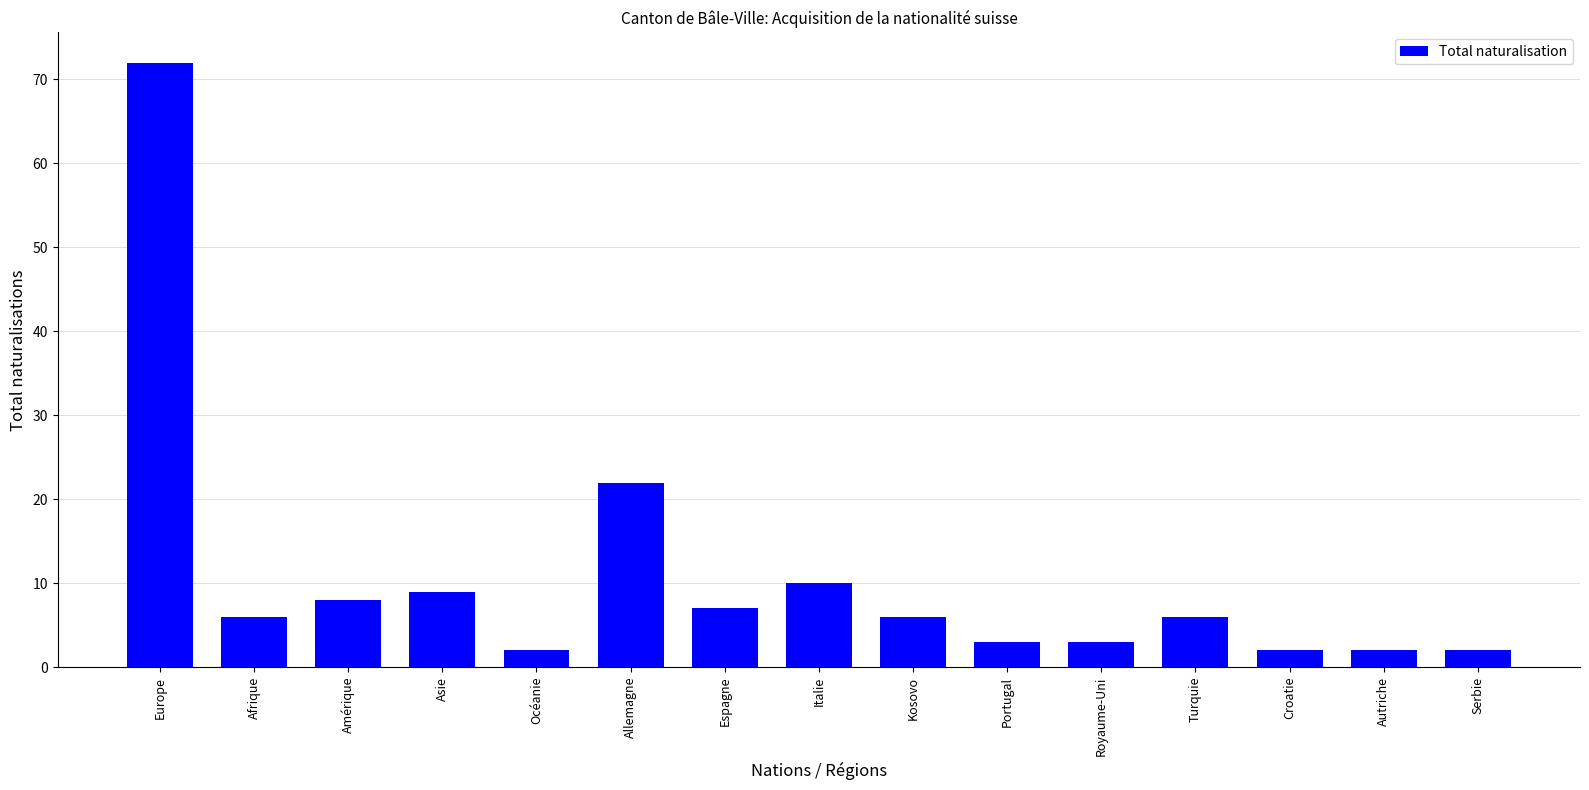

Reading left to right, list all the values displayed in this chart.

72	6	8	9	2	22	7	10	6	3	3	6	2	2	2